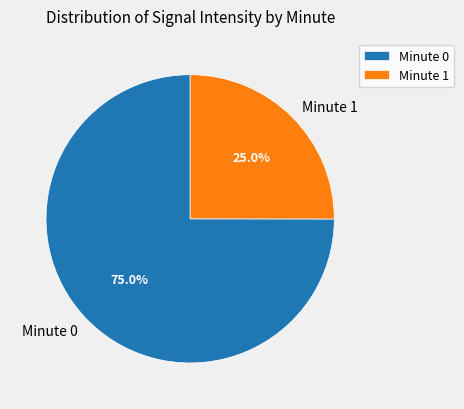

Count the number of slices in the pie.

2